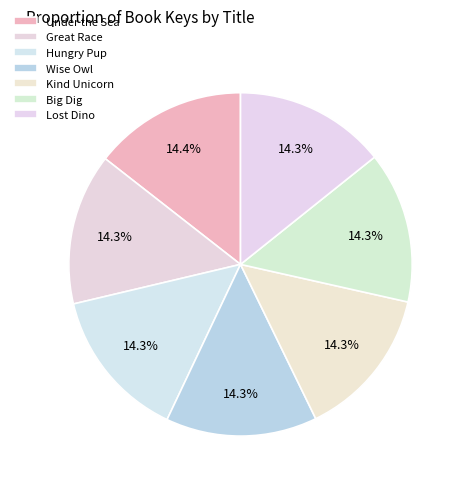

To the nearest percent, what portion does Hungry Pup represent?

14%